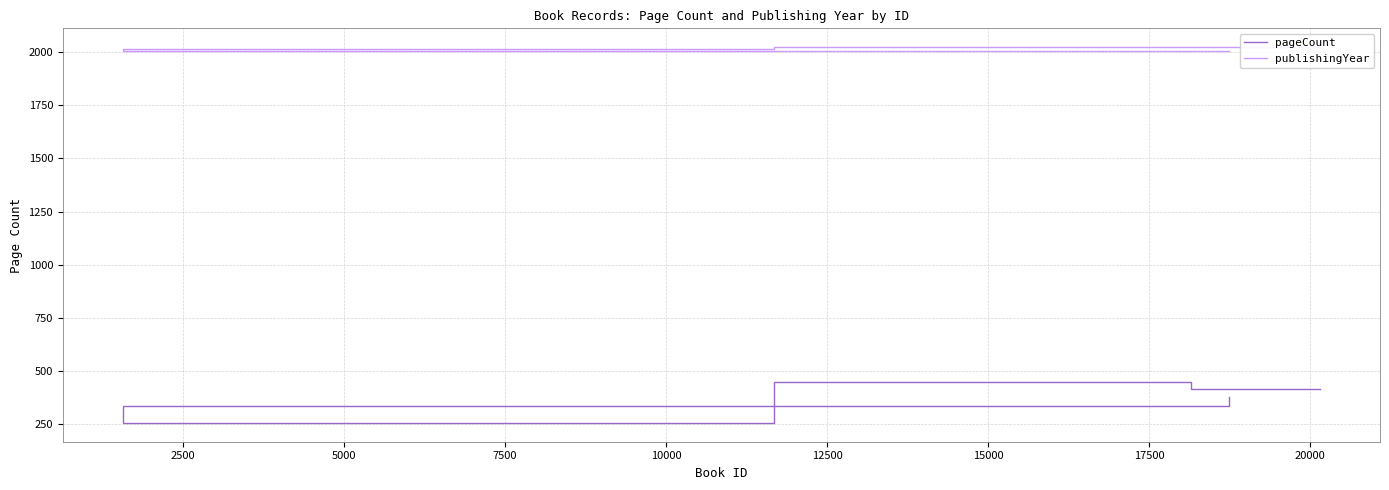

What is the sum of the publishingYear values at 5000 and 7500?

4021